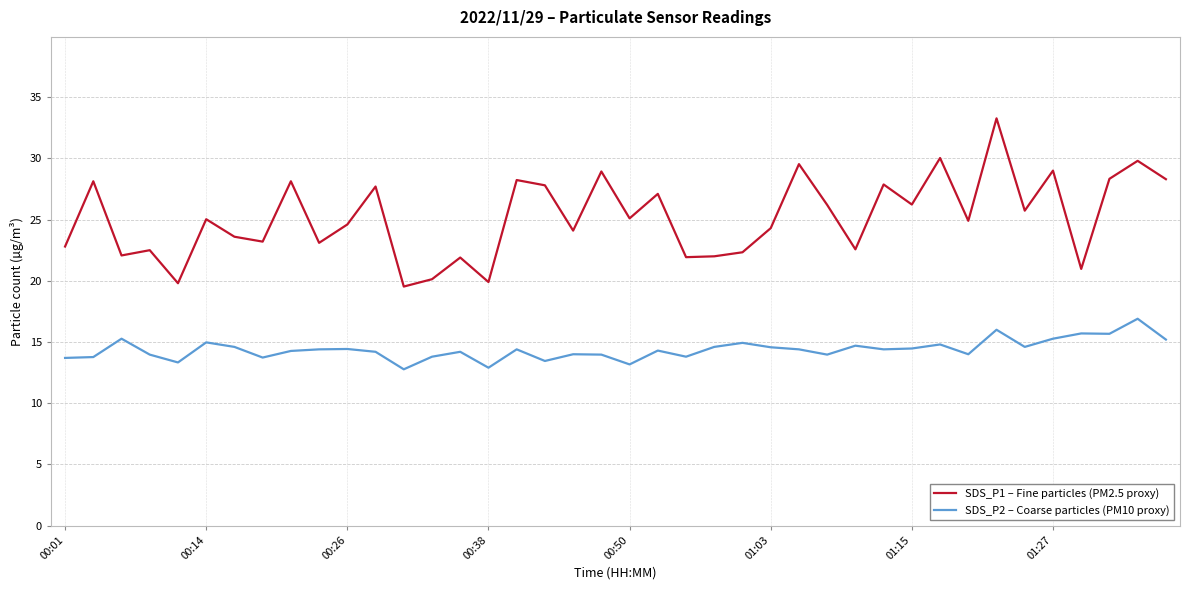

How many interior local peaks does the SDS_P1 – Fine particles (PM2.5 proxy) series have?

15